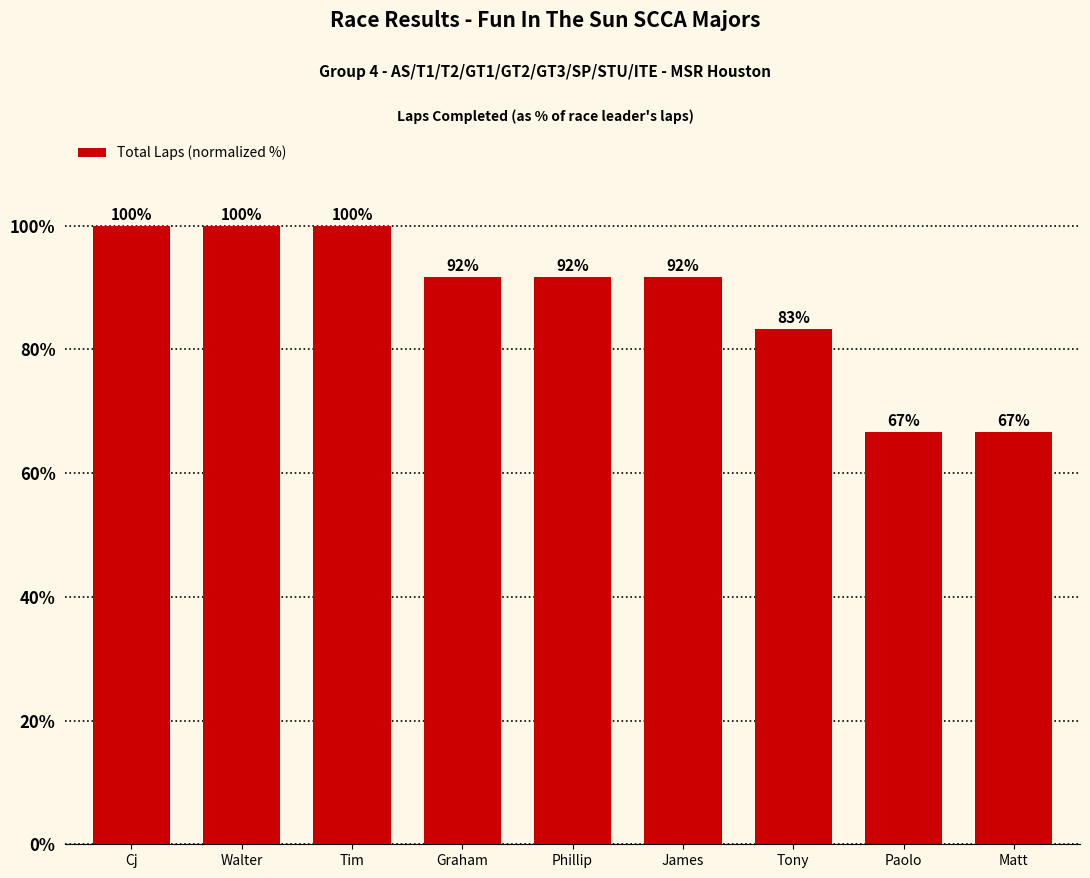

What value does the data have at Cj?

100.0